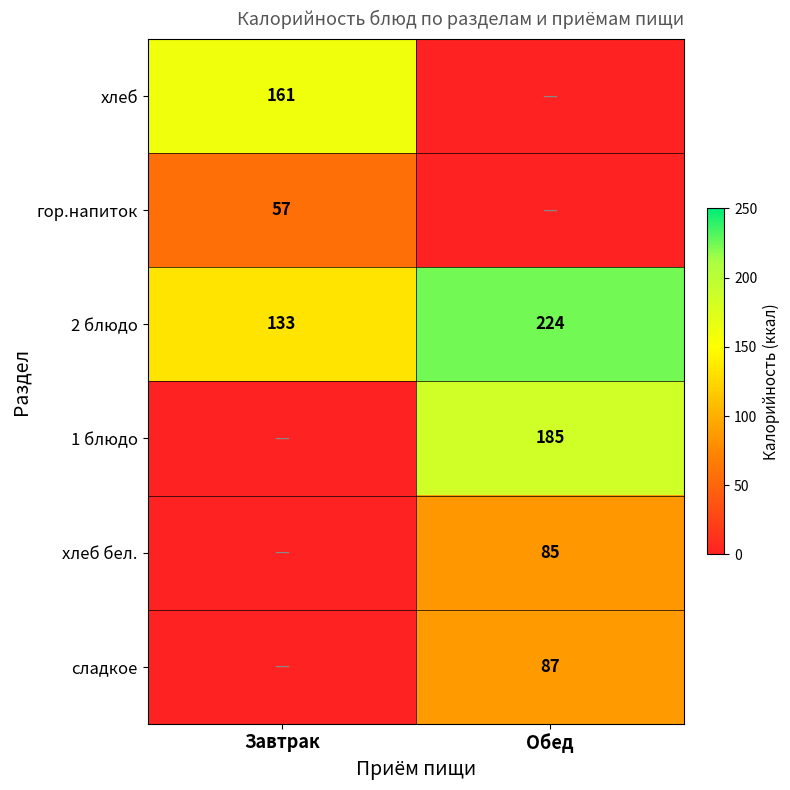

At which label is 2 блюдо closest to 178?

Завтрак